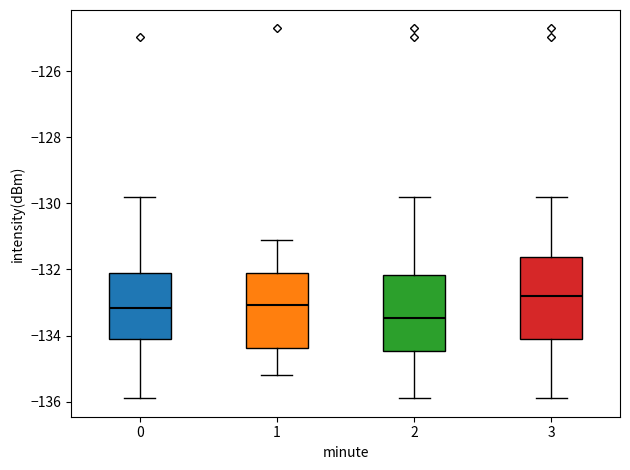

Which box's median line is the lowest?

2